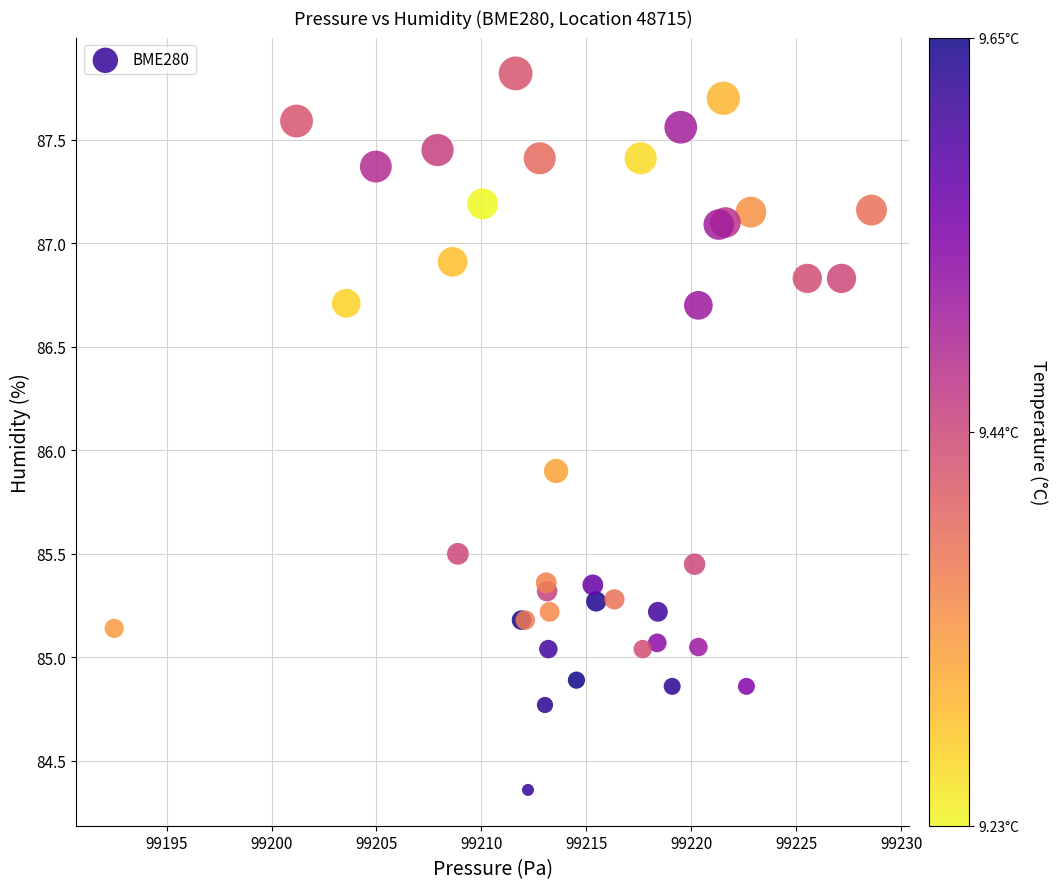

What Y value in the scatter plot is closest to 86?

85.9